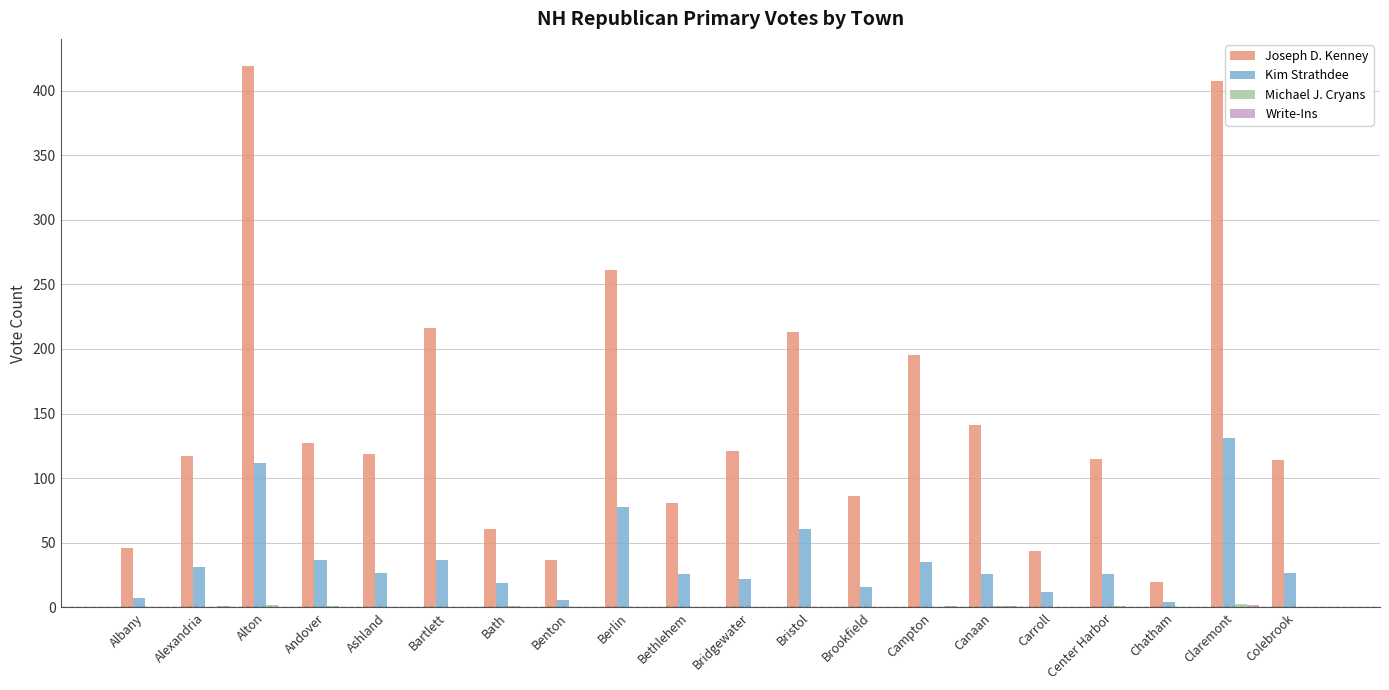

Which series changed the most between Alton and Ashland?

Joseph D. Kenney